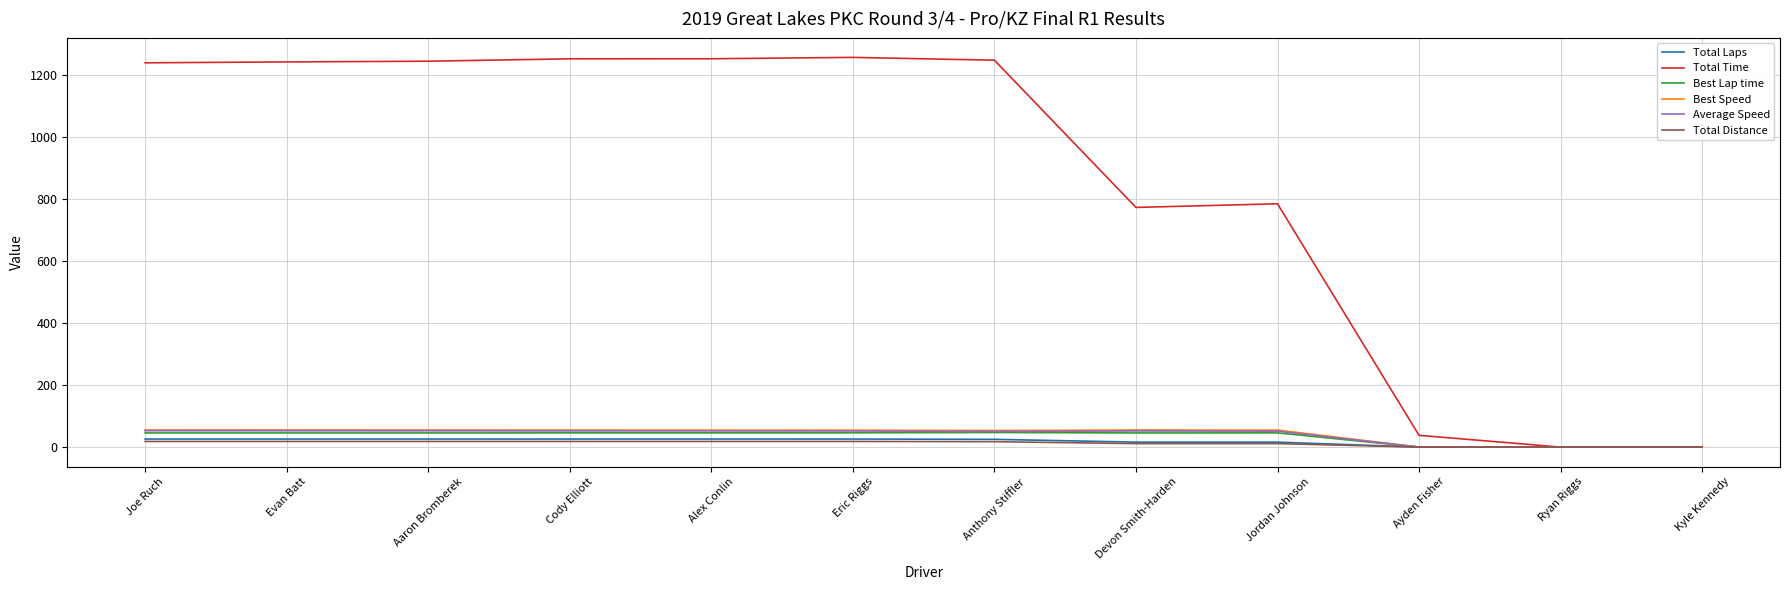

The value of Average Speed at Jordan Johnson is 51.3. True or false?

True